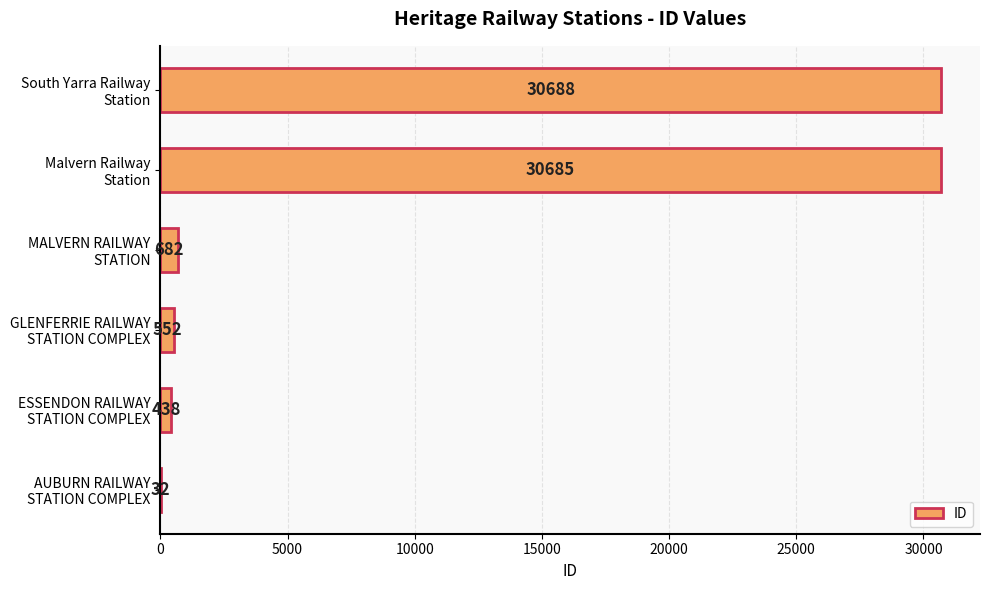

What is the greatest value displayed?

30688